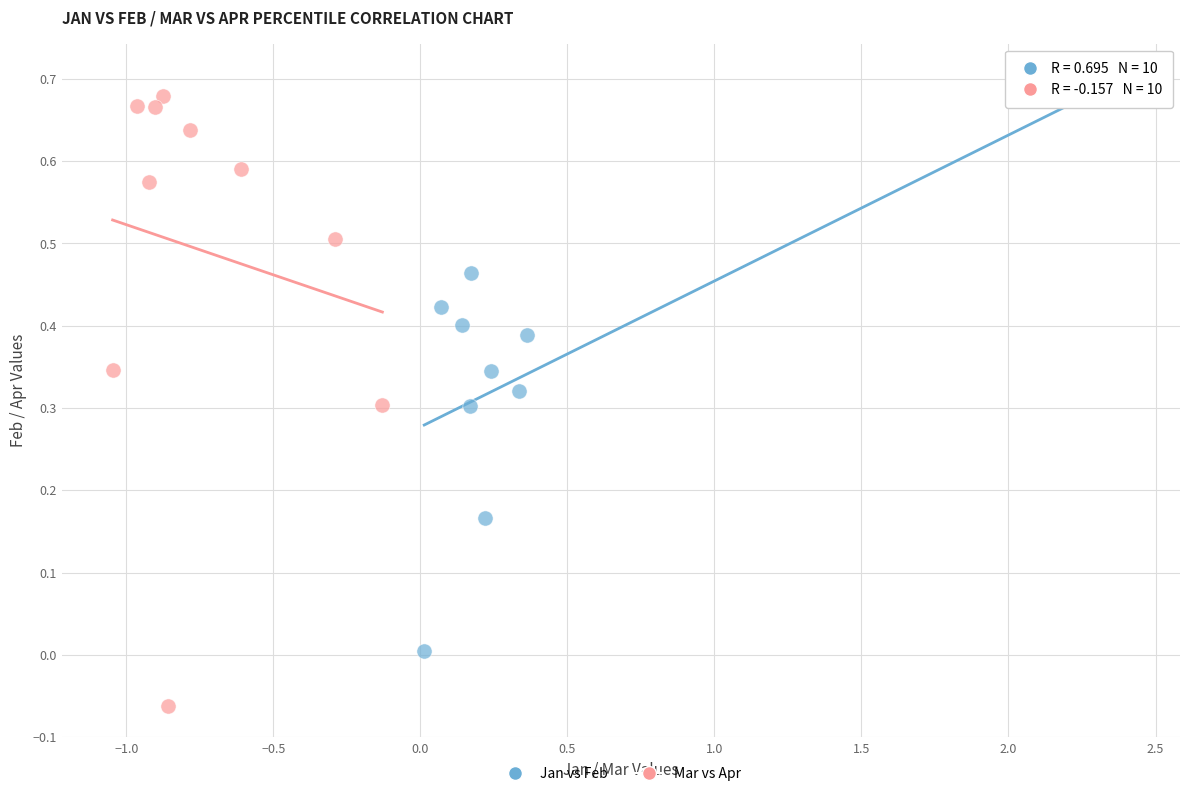

Which series contains the lowest Y value?

Mar vs Apr